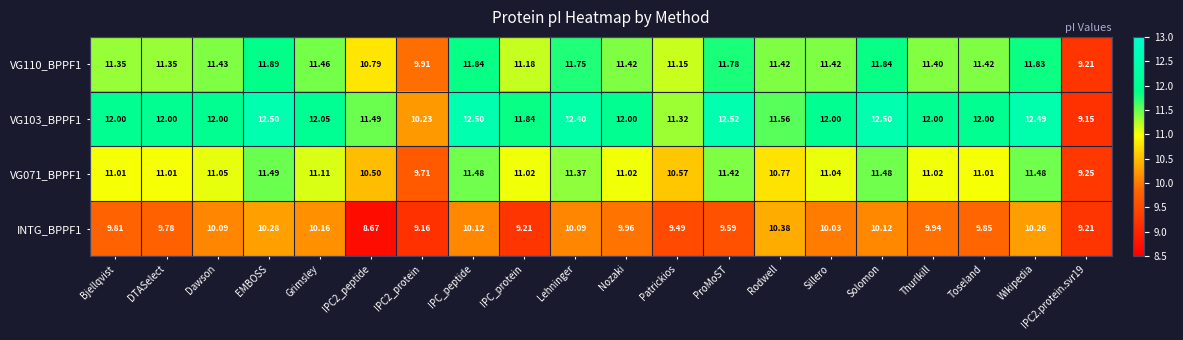

List the series in order of their peak value, lowest first.

INTG_BPPF1, VG071_BPPF1, VG110_BPPF1, VG103_BPPF1